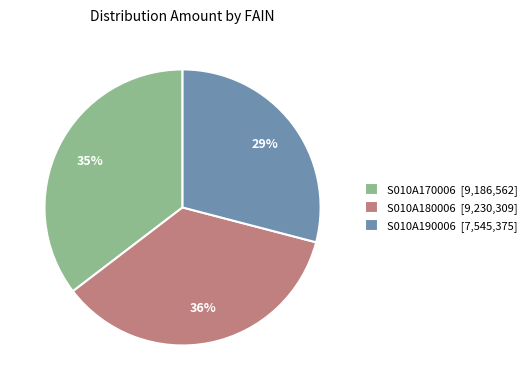

True or false: S010A170006 accounts for 47% of the total.

False